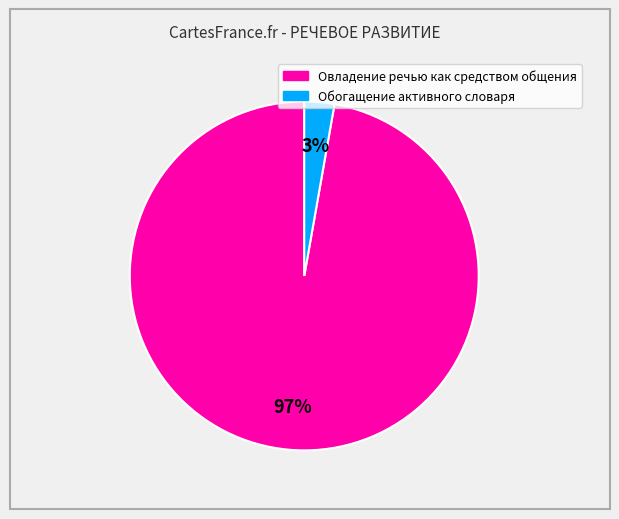

Rank the categories by value from lowest to highest.

Обогащение активного словаря, Овладение речью как средством общения